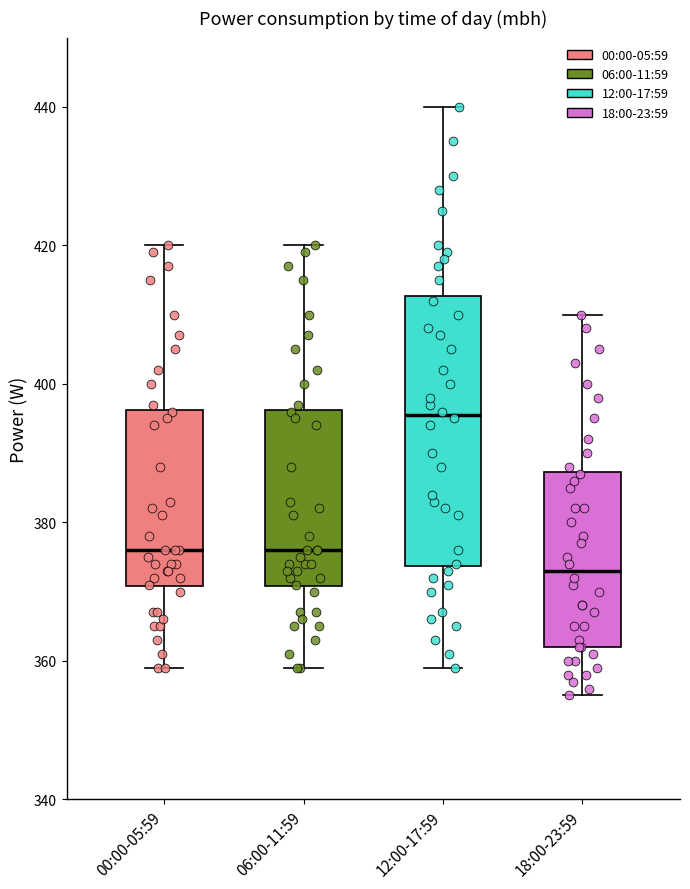

Reading left to right, read every box against the y-axis: the position of its median line, the range the box covers, and the ends of its whiskers. The values are not printed on the chart, so give them approximately, as read against the axis.

00:00-05:59: median 376, box 370 to 396, whiskers 360 to 420
06:00-11:59: median 376, box 370 to 396, whiskers 360 to 420
12:00-17:59: median 396, box 374 to 412, whiskers 360 to 440
18:00-23:59: median 374, box 362 to 388, whiskers 356 to 410